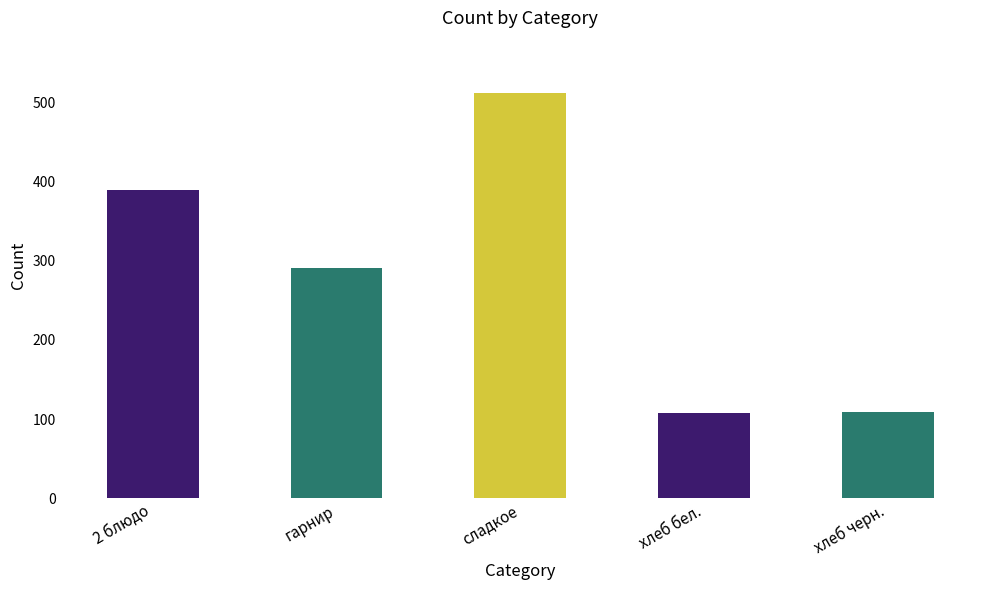

What is the approximate value at 2 блюдо?

389